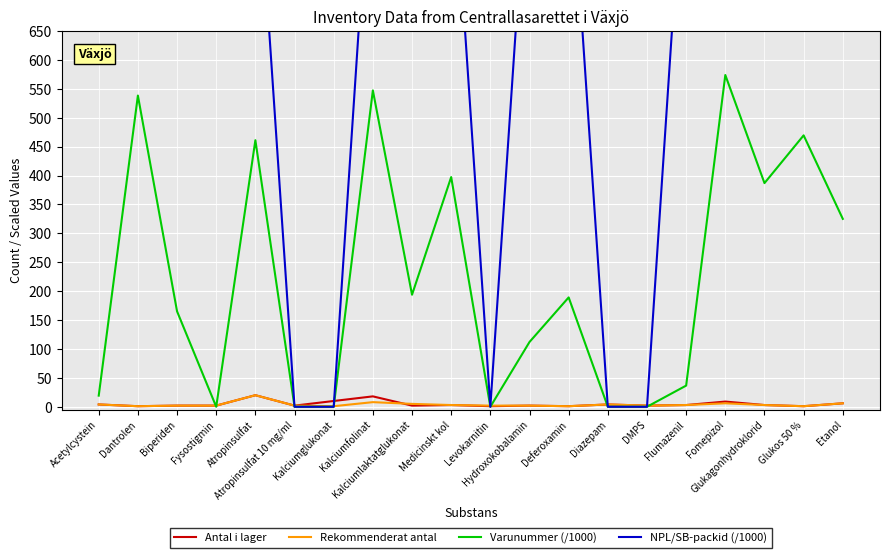

At Biperiden, list the series in order from smallest to largest.

Antal i lager, Rekommenderat antal, Varunummer (/1000), NPL/SB-packid (/1000)